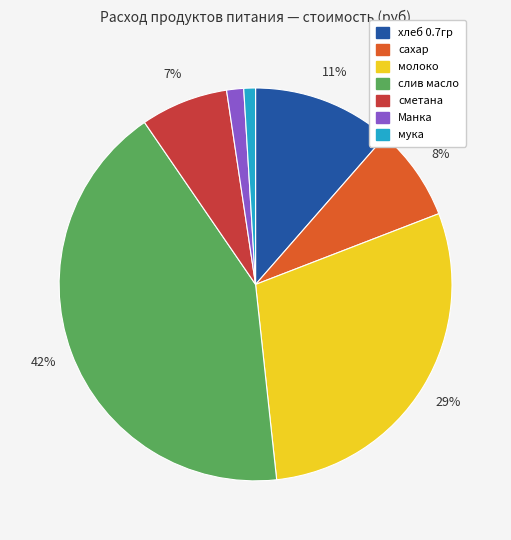

Between мука and молоко, which is larger?

молоко